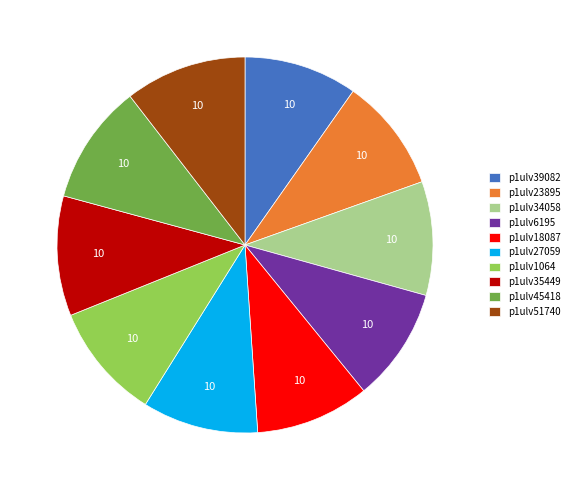

Combined, do p1ulv23895 and p1ulv34058 account for over 50%?

No